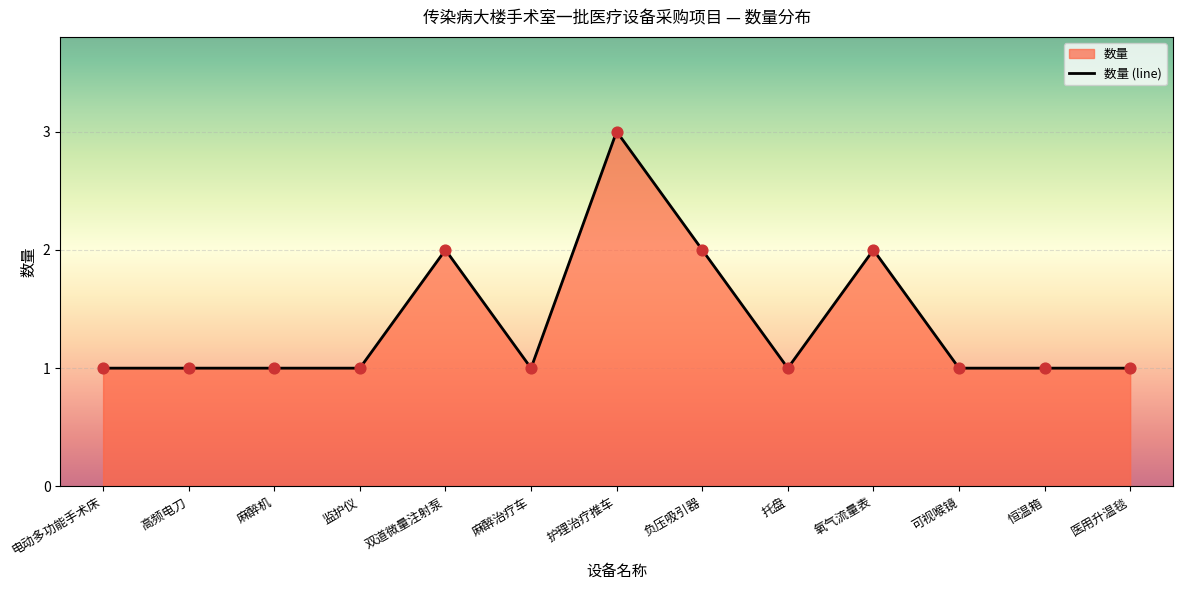

Which has a higher value, 氧气流量表 or 负压吸引器?

氧气流量表